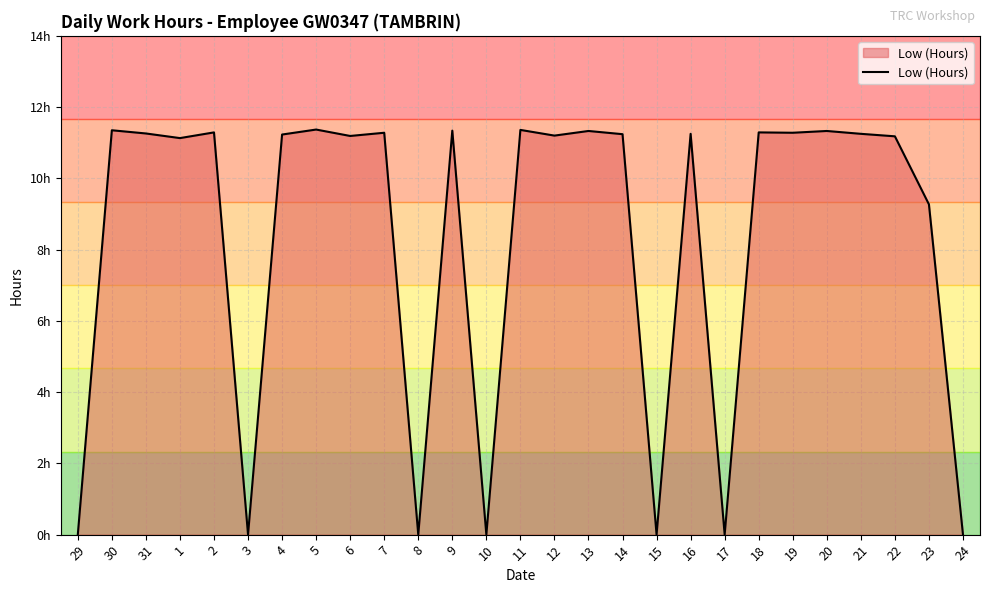

What is the label of the 22nd point from the left?

19